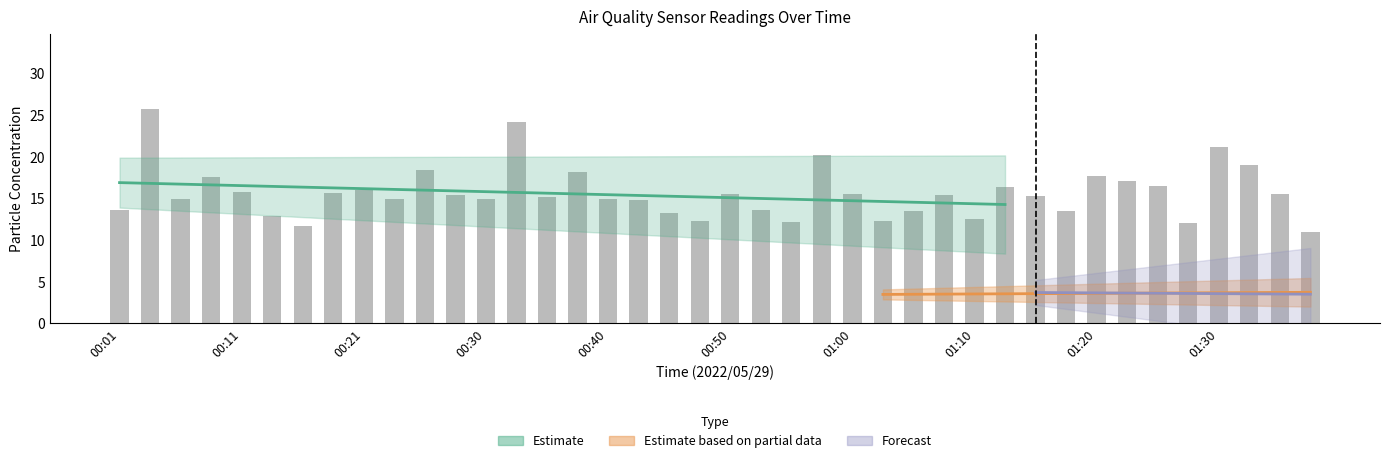

Approximately how many times larger is the value at 29 compared to 23?

0.8